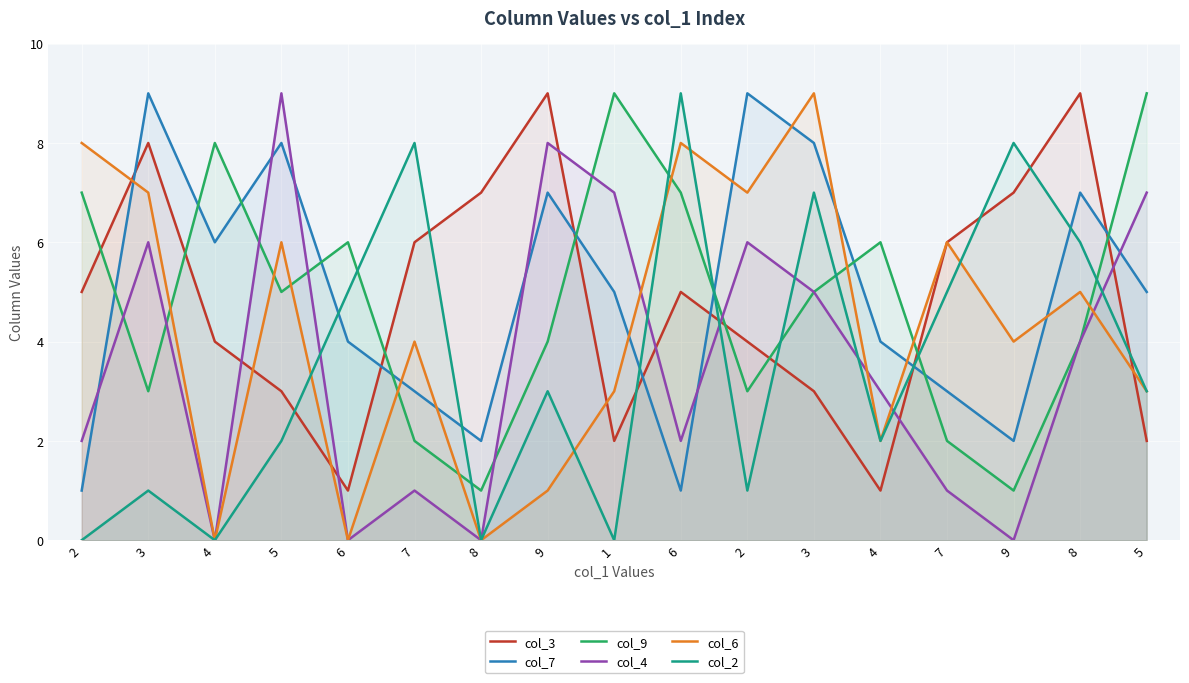

What is the maximum value for col_7?

9